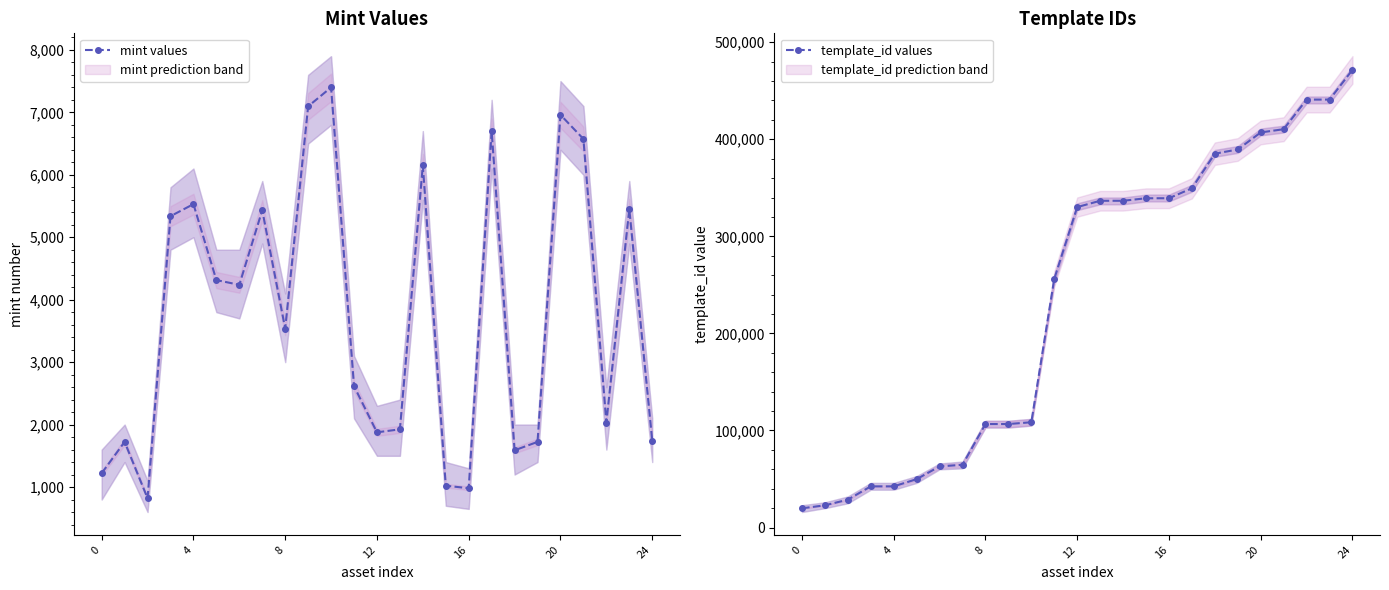

True or false: template_id values has more than 2 interior local peaks.

False